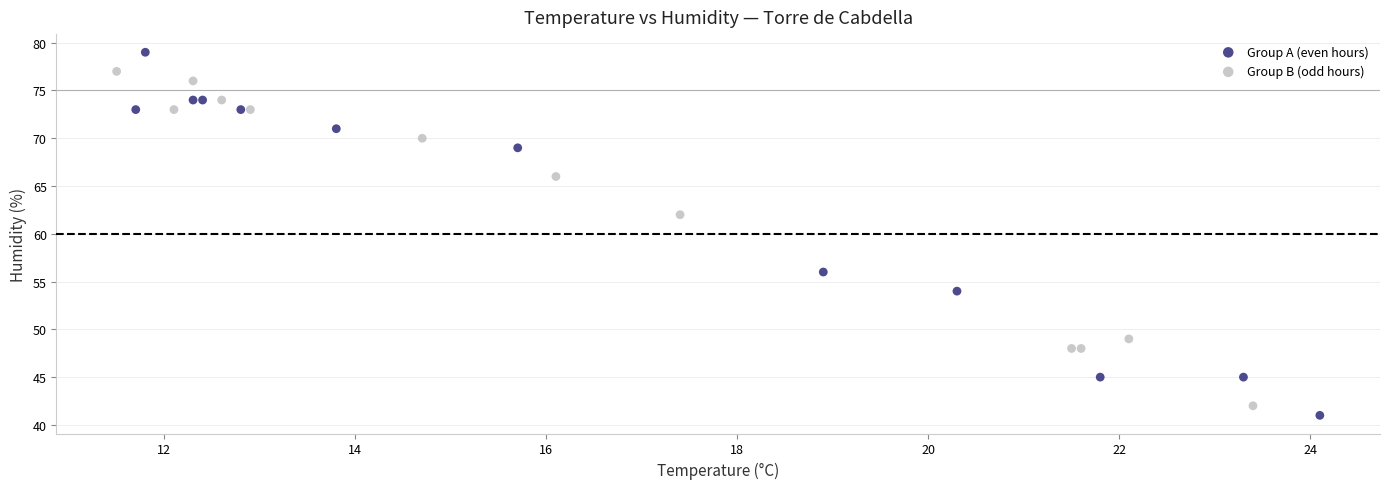

Which series has the largest Y range (max minus min)?

Group A (even hours)